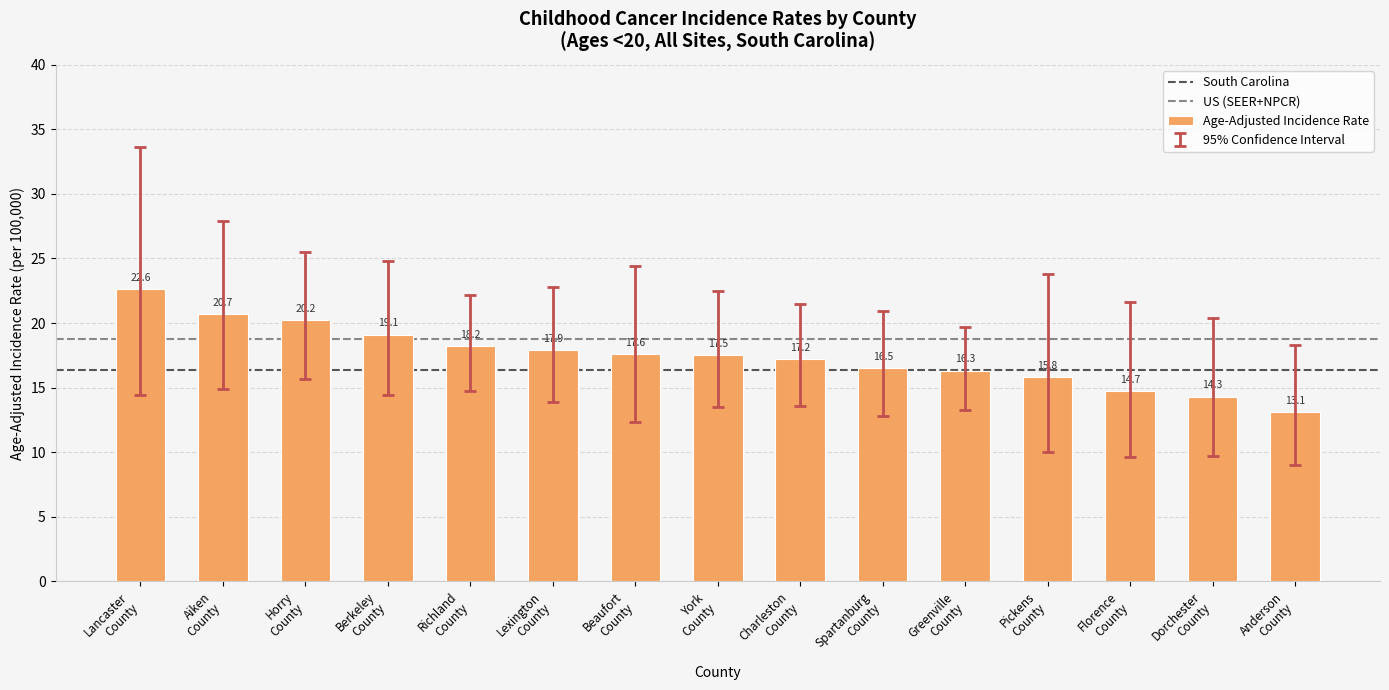

At which category does the chart reach its peak across all series?

Lancaster
County